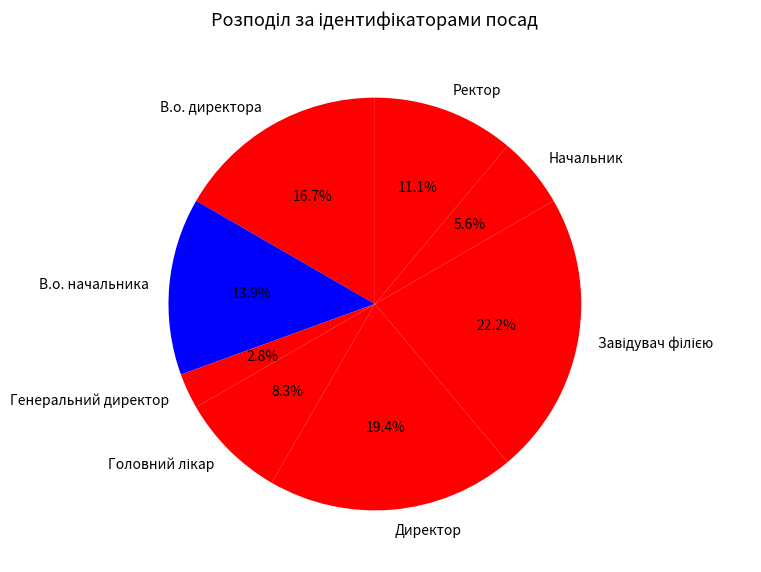

How many segments does this pie chart have?

8